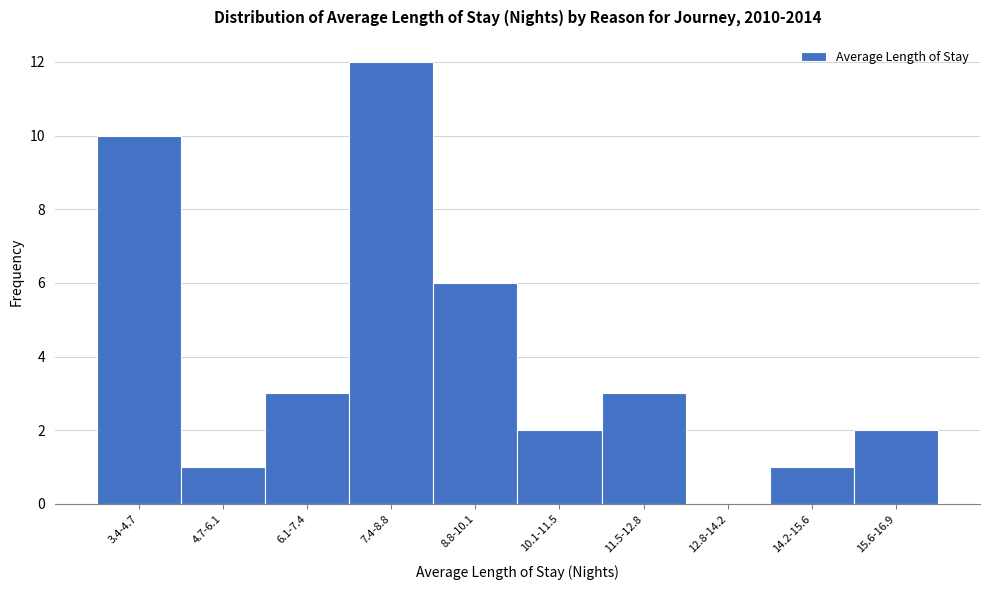

Reading left to right, what are all the values shown in this chart?

3.4-4.7=10	4.7-6.1=1	6.1-7.4=3	7.4-8.8=12	8.8-10.1=6	10.1-11.5=2	11.5-12.8=3	12.8-14.2=0	14.2-15.6=1	15.6-16.9=2